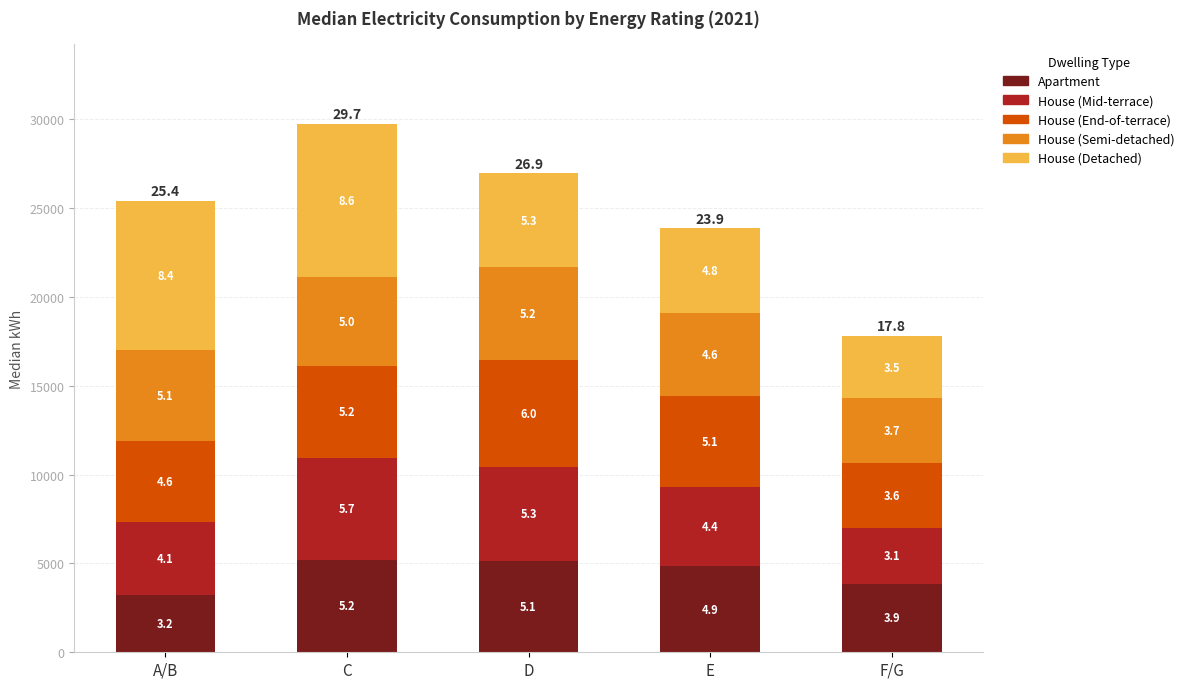

Where does the House (Semi-detached) series first go above 4998?

A/B